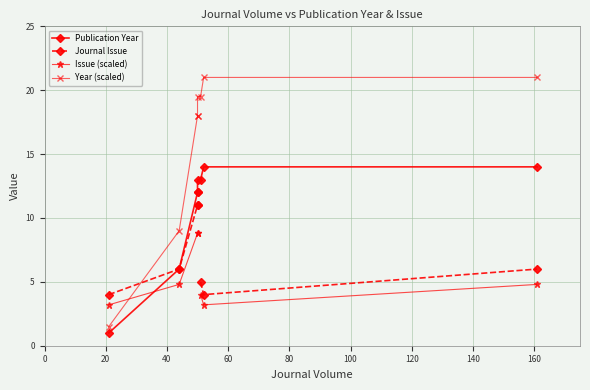

Does the chart display data point markers on the line(s)?

Yes